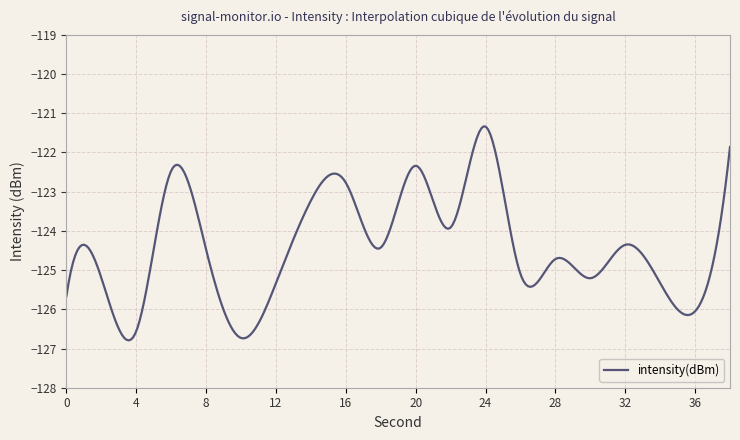

What is the difference between the maximum and second lowest values?

5.4